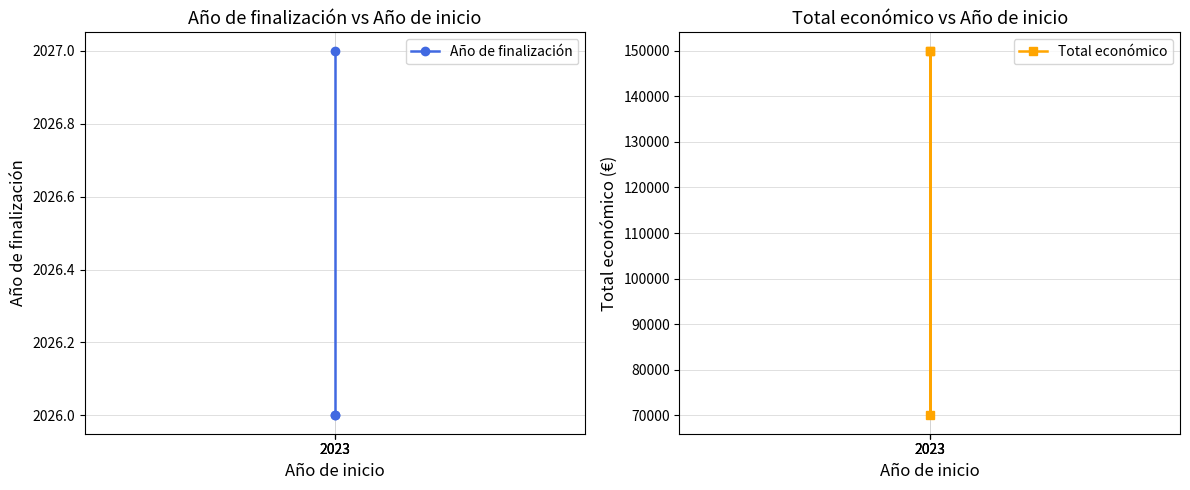

Reading right to left, extract all data points from this chart.

Año de finalización: 2027	2026	2026
Total económico: 150000	70000	150000